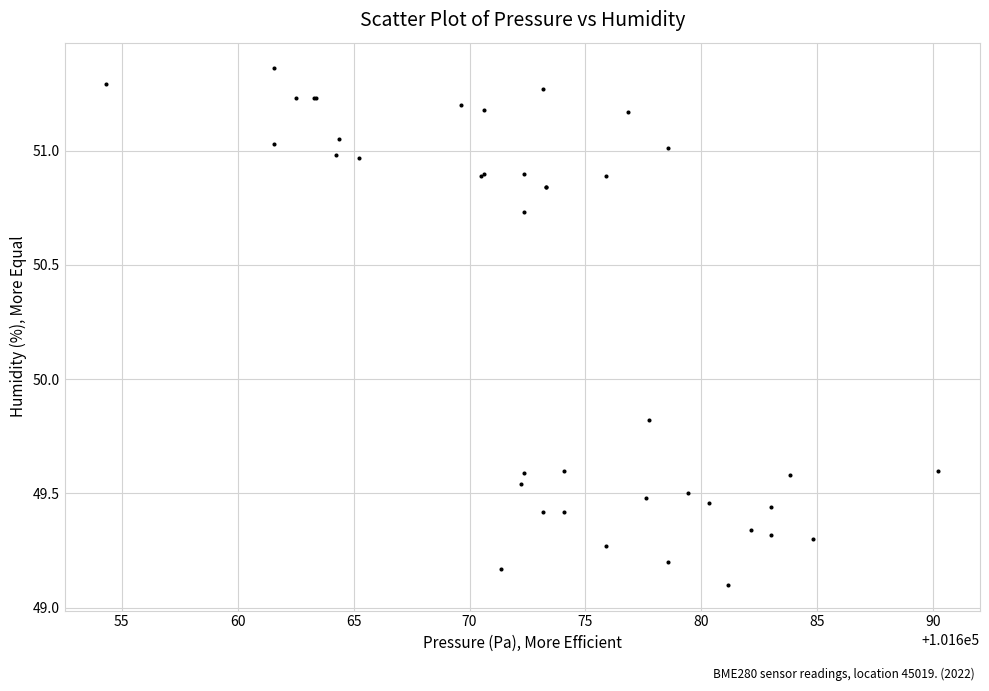

What Y value in the scatter plot is closest to 50?

49.8